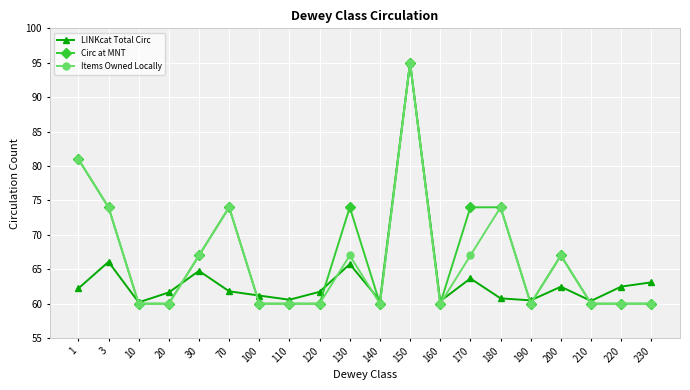

What is the value of the Circ at MNT point at the 7th from the left?

60.0